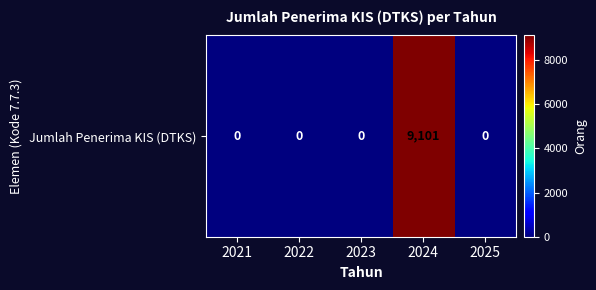

Is it true that the value at 2021 is -5280?

False